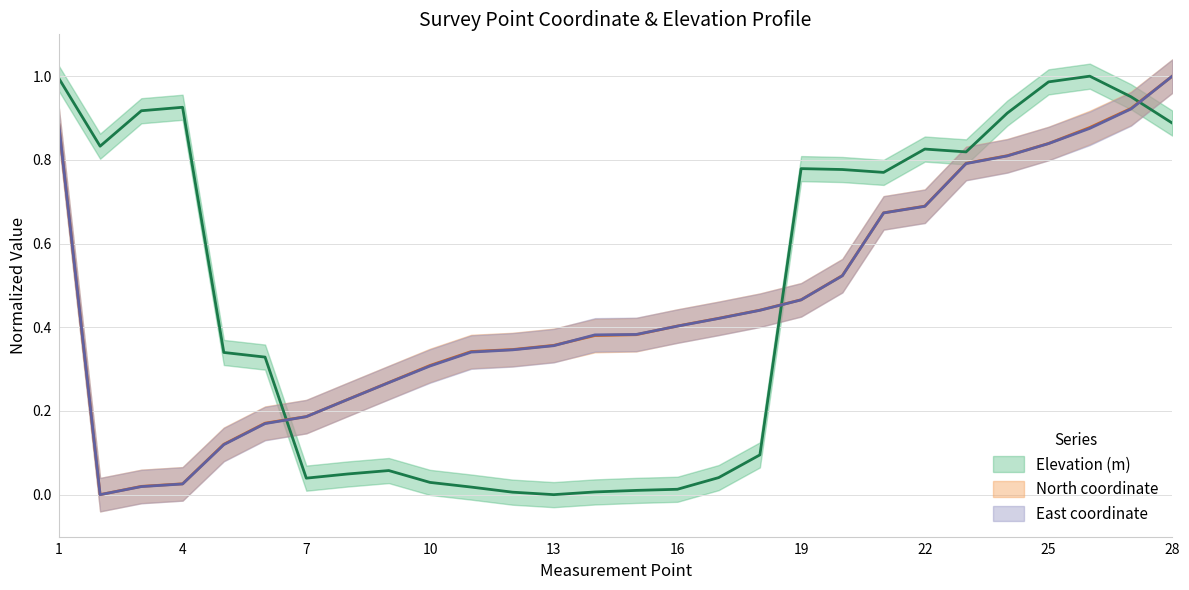

At which category does Elevation (m) reach its first local peak?

4